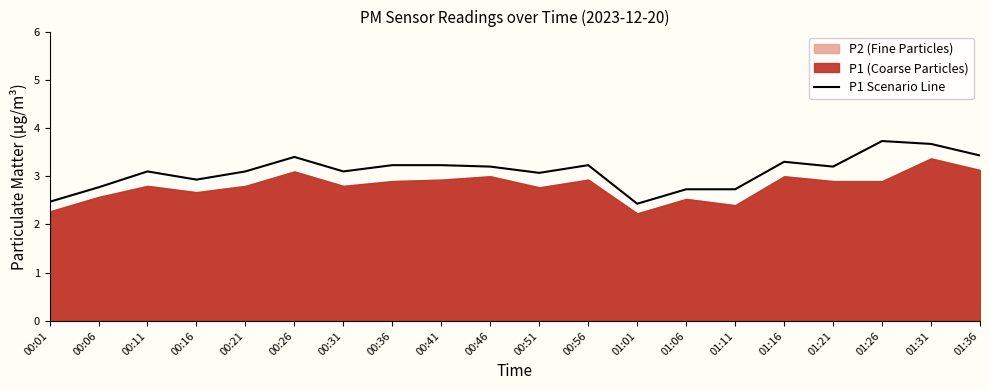

What is the minimum value shown in the chart?

2.4